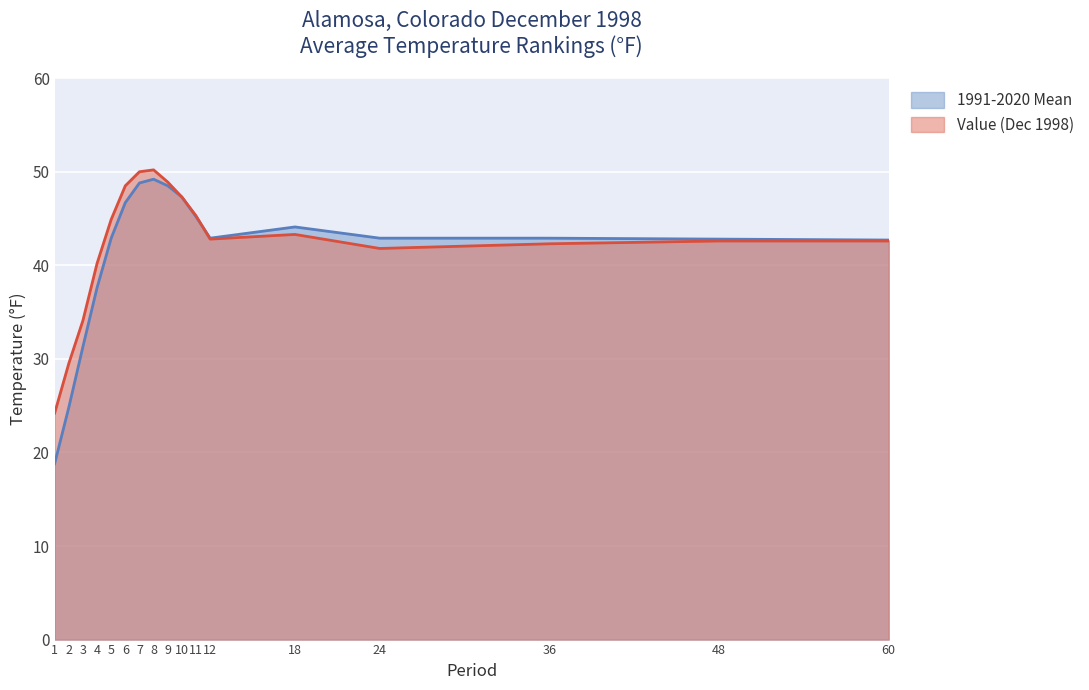

How many distinct data groups are displayed?

2